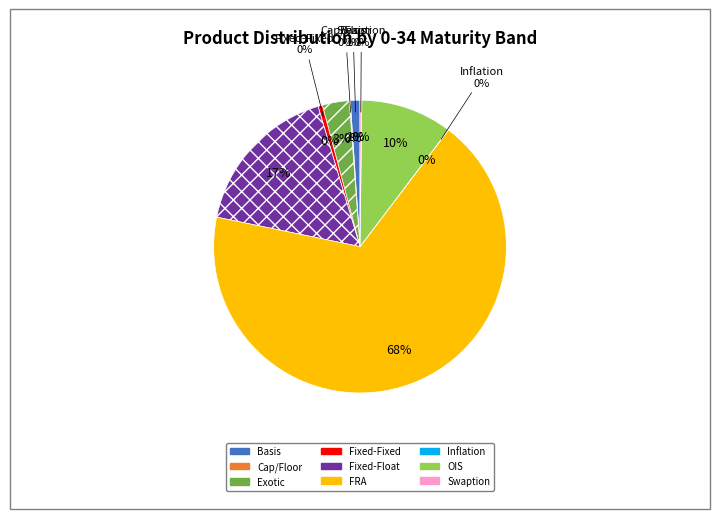

Which slice is the largest?

FRA